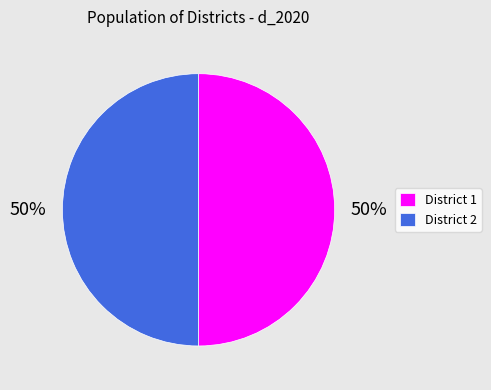

Is it true that District 1 is 50% of the pie?

True